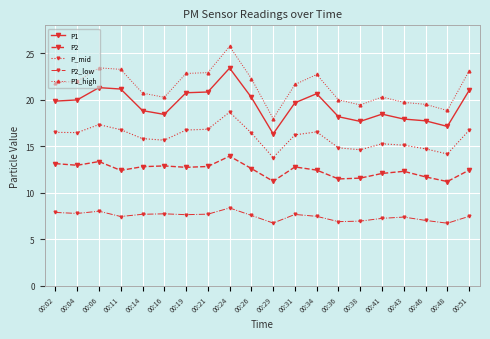

Is the value of P1_high at 00:43 greater than the value of P2_low at 00:38?

Yes